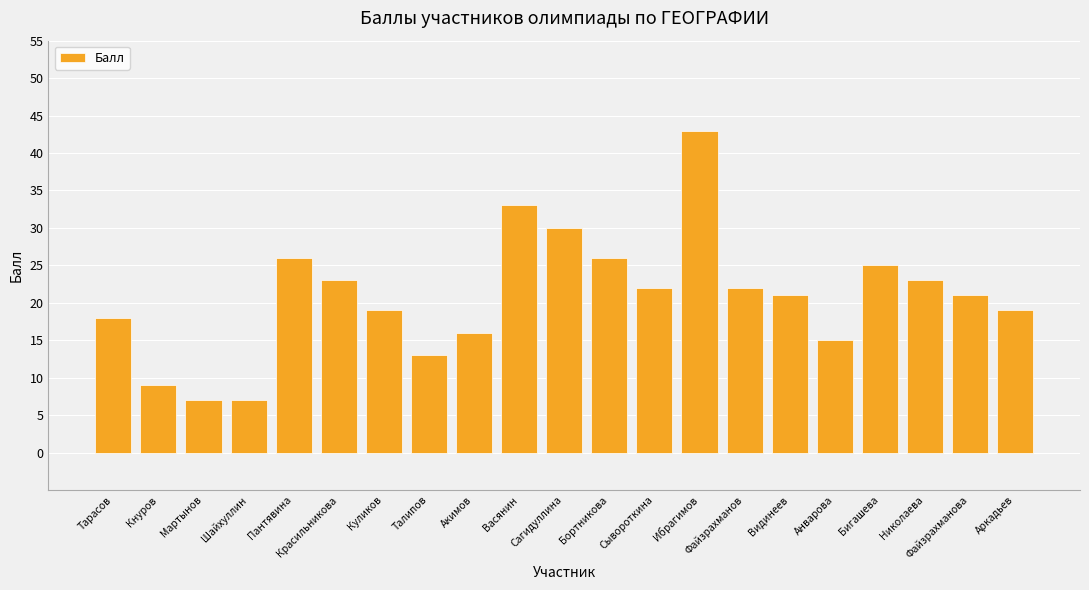

Which has a higher value, Файзрахманова or Бигашева?

Бигашева